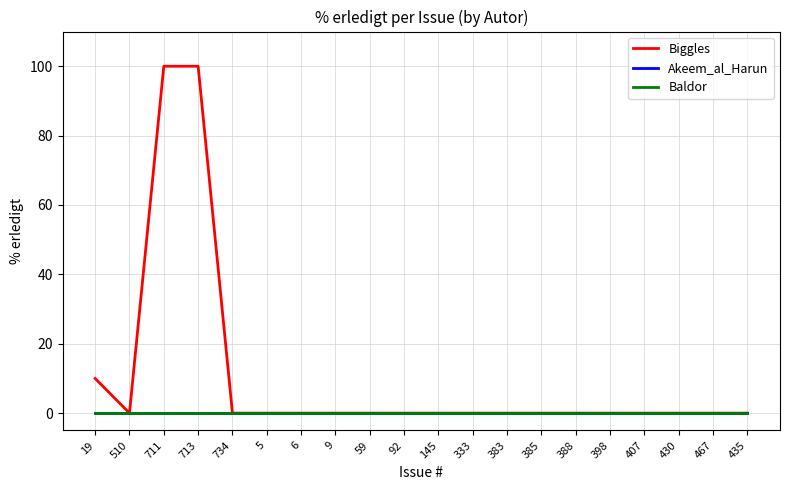

Which series has the largest range (max minus min)?

Biggles